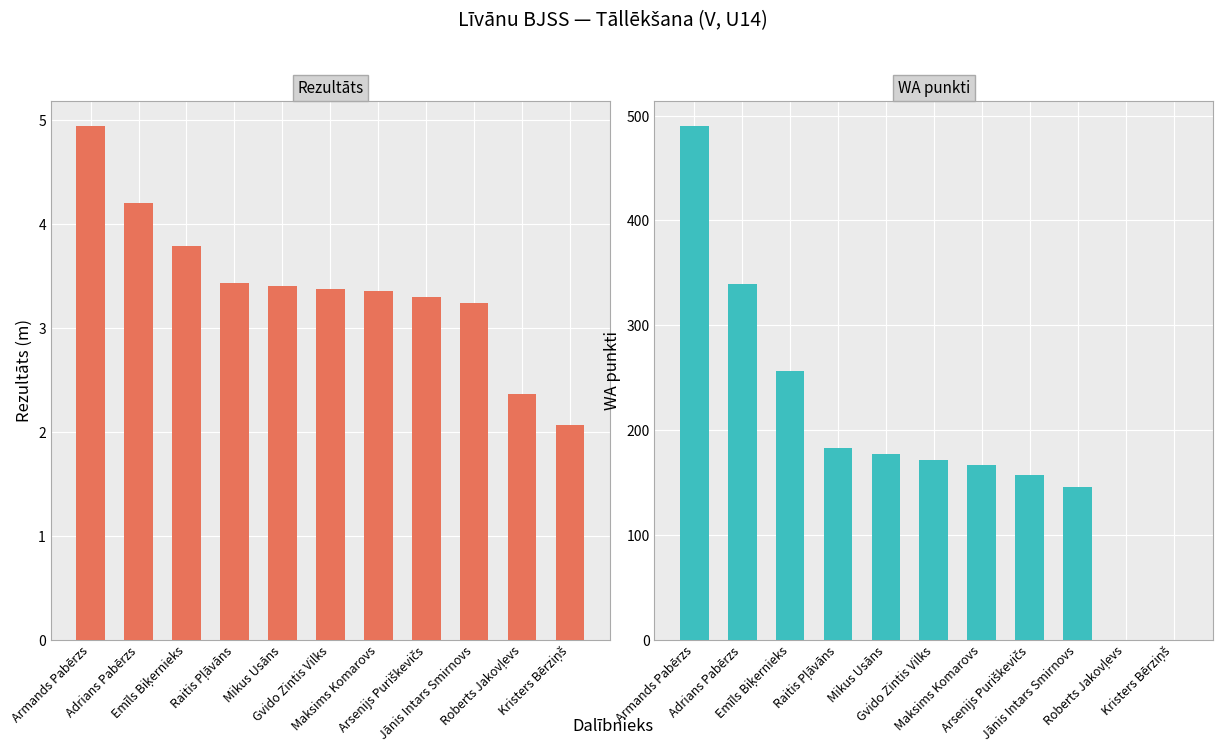

What is the average value of the Rezultāts series?

3.4